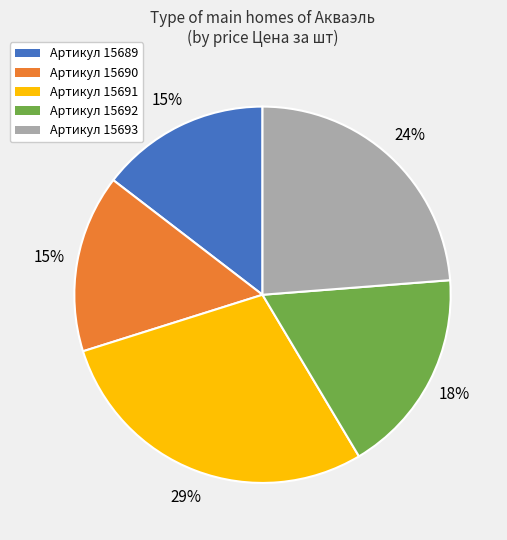

To the nearest percent, what is the difference between the largest and smallest slice percentages?

14%